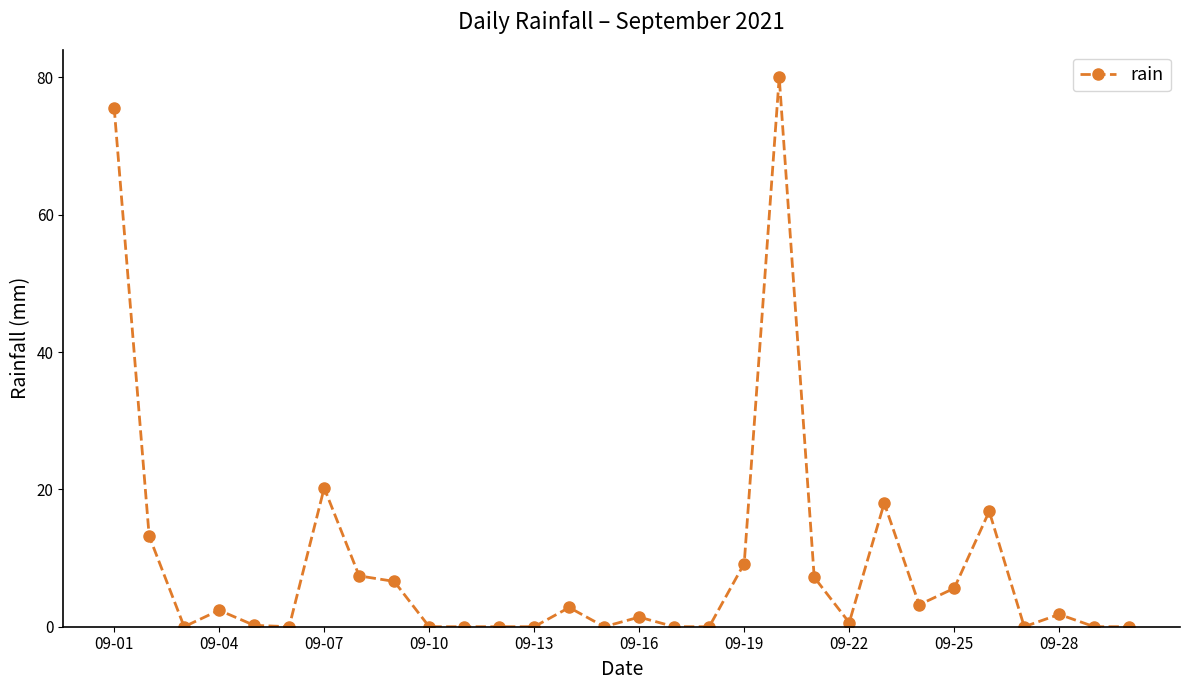

How many lines are shown in the chart?

1